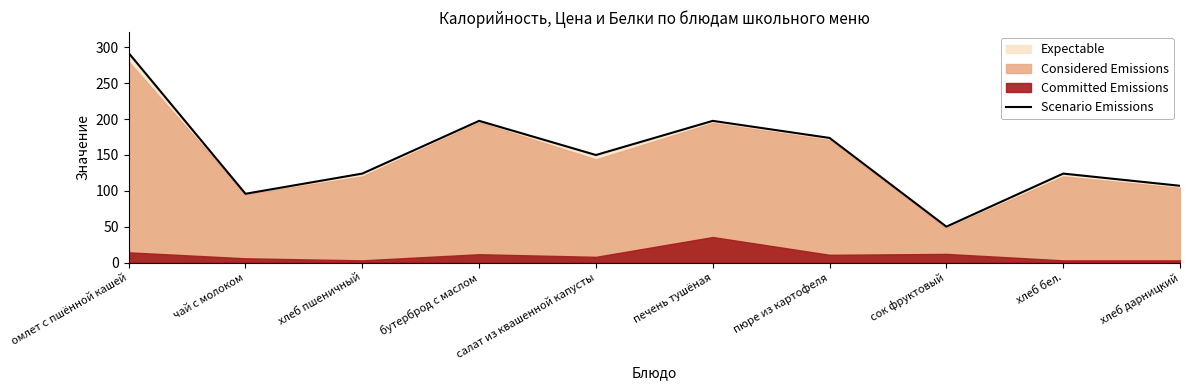

How many lines are shown in the chart?

1